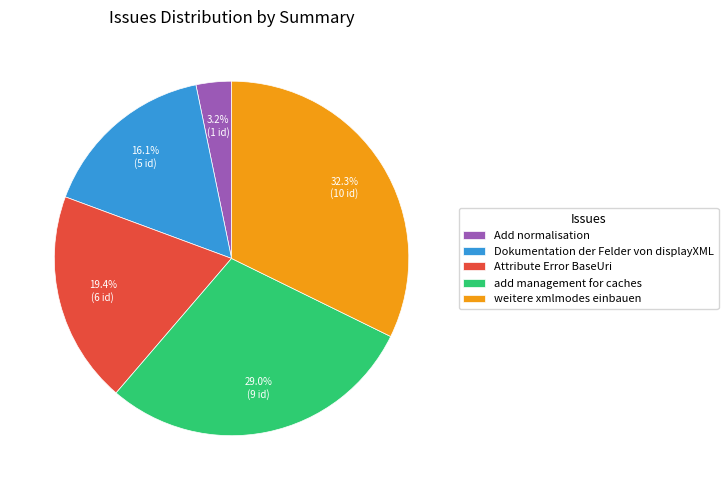

How many slices are in this pie chart?

5